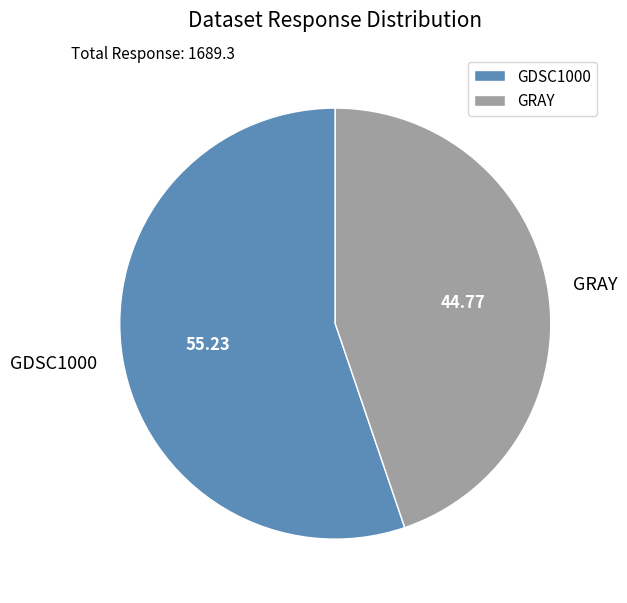

What is the ratio of the value at GDSC1000 to the value at GRAY?

1.2